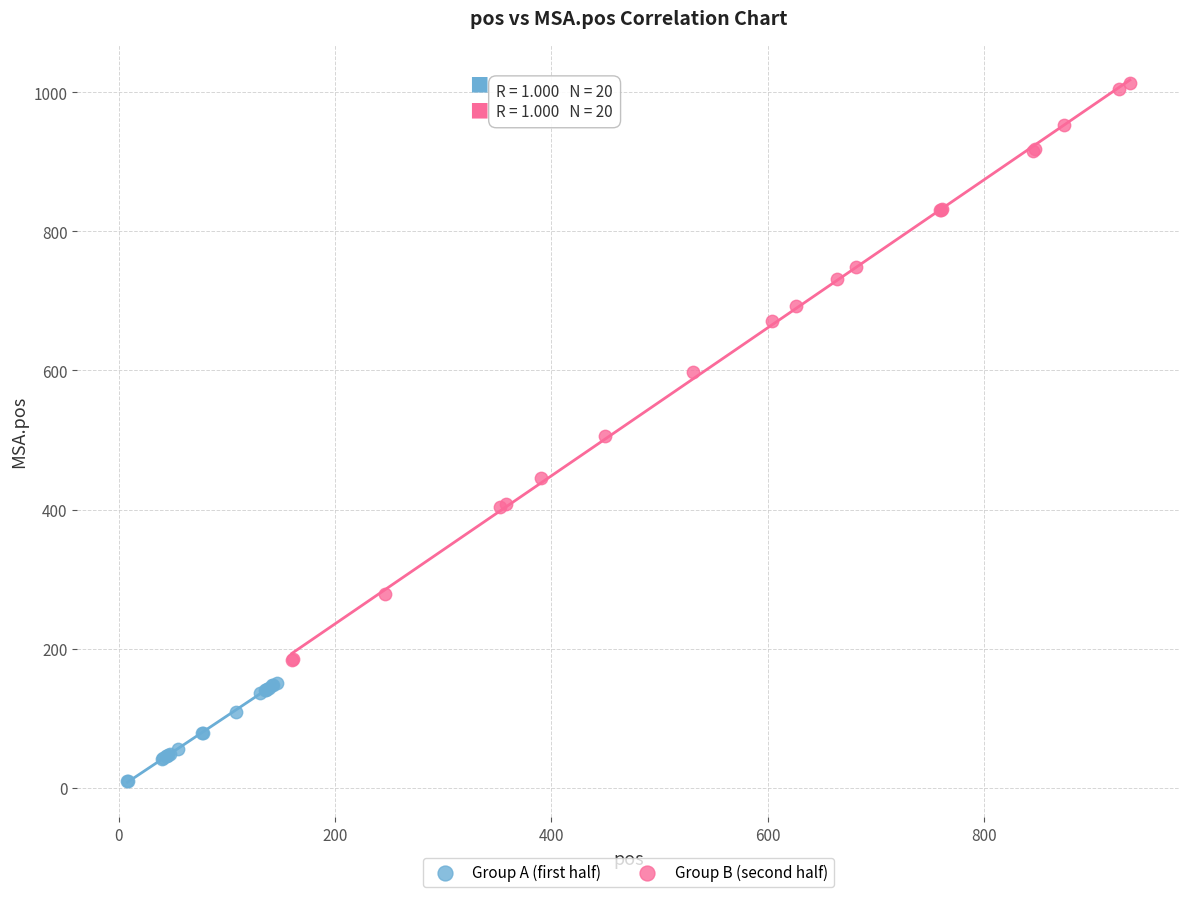

Which series contains the lowest Y value?

Group A (first half)